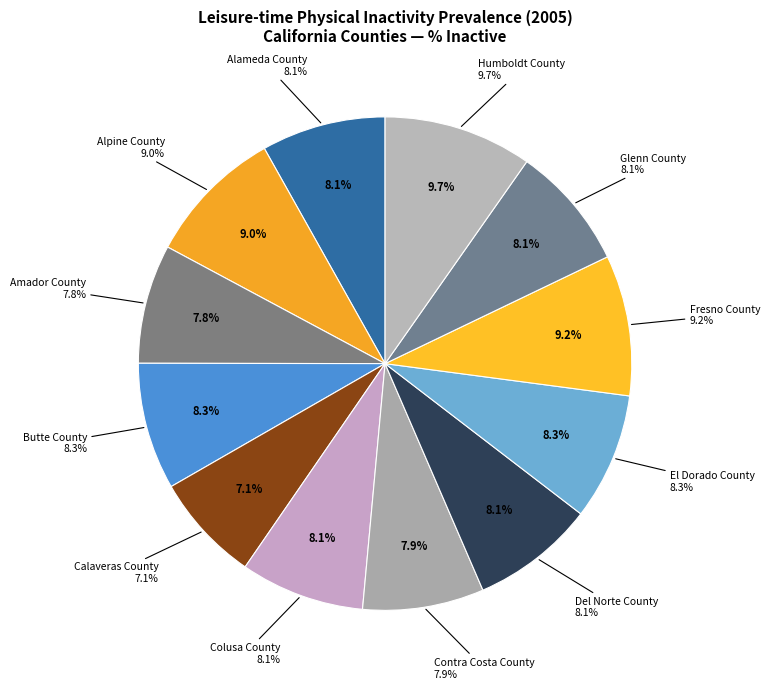

Is it true that Humboldt County is 20% of the pie?

False